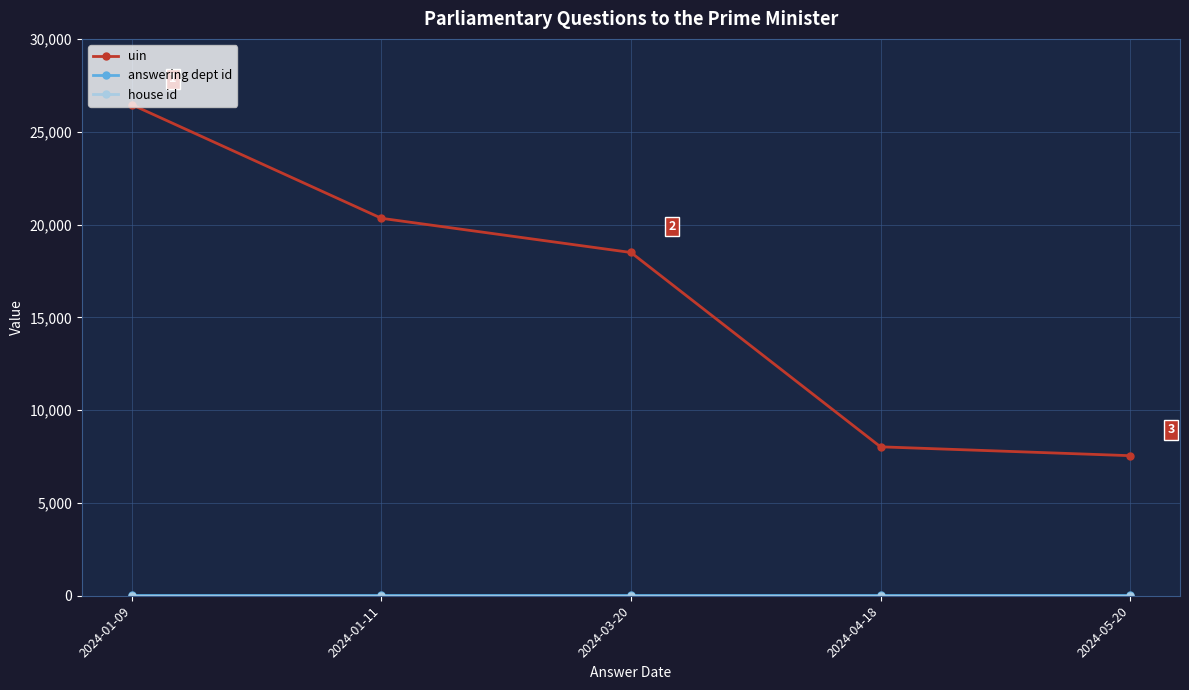

Is this an area chart (filled region under the line)?

No